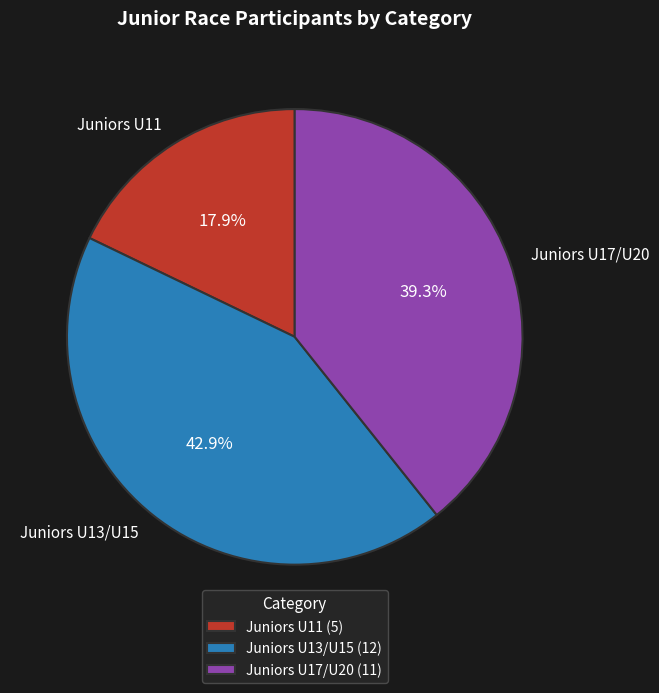

Does any single category account for the majority?

No